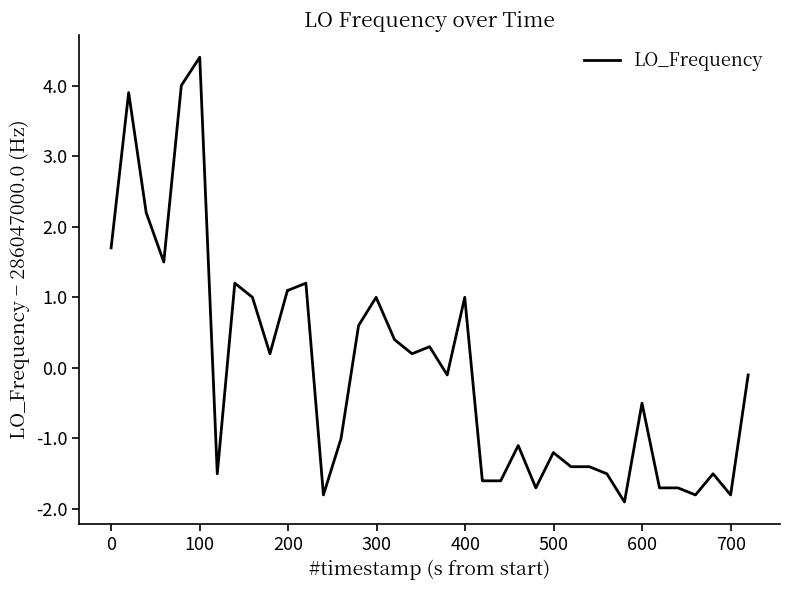

What is the difference between the maximum and minimum values?

6.3